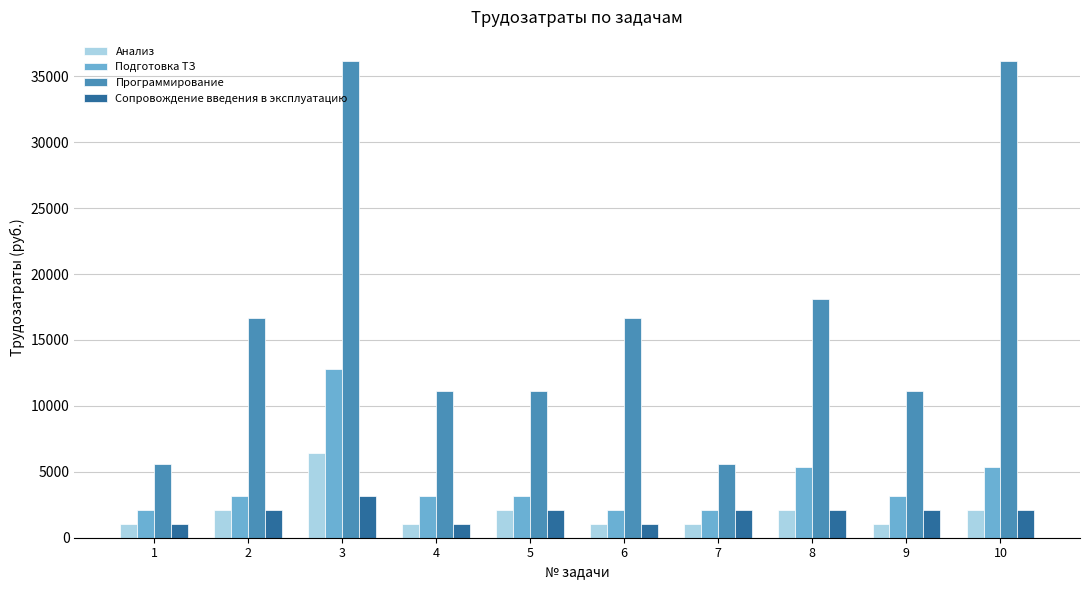

Rank the series by their maximum value, from highest to lowest.

Программирование, Подготовка ТЗ, Анализ, Сопровождение введения в эксплуатацию